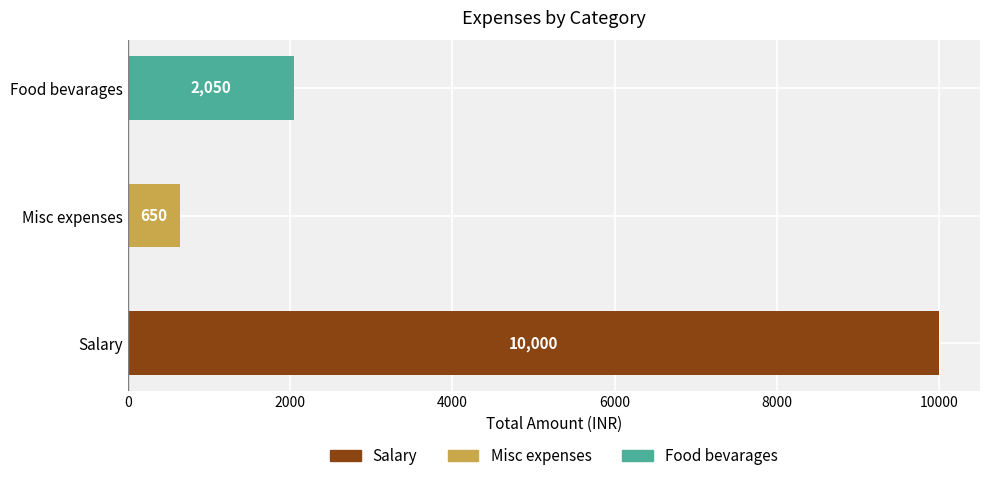

What is the difference between the maximum and minimum values?

9350